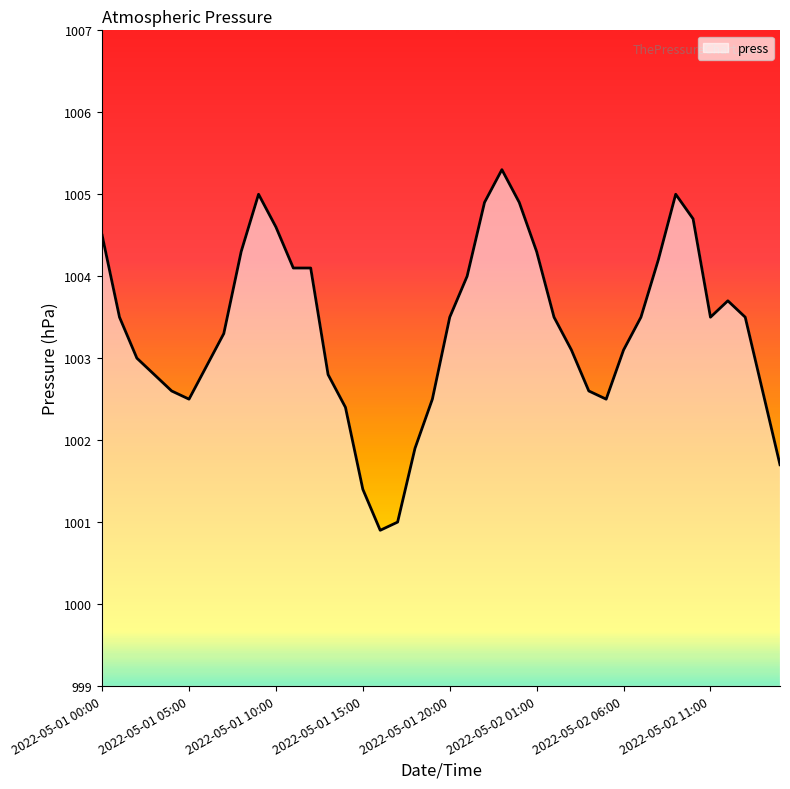

What is the greatest value displayed?

1005.3